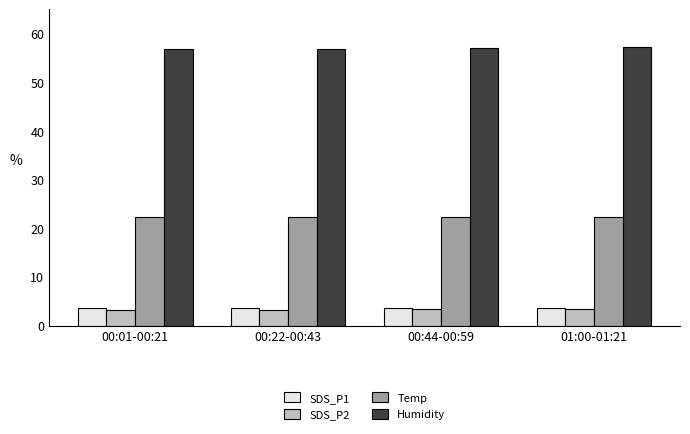

What is the total value across all series at 00:22-00:43?

86.1